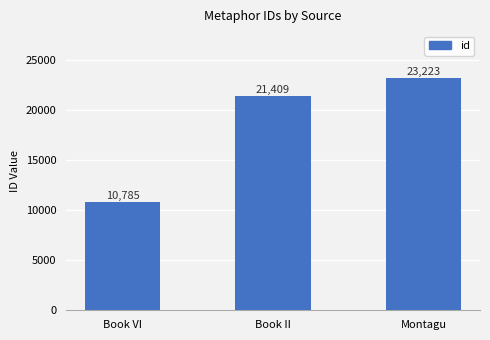

What is the approximate value at Montagu, to the nearest 50?

23200